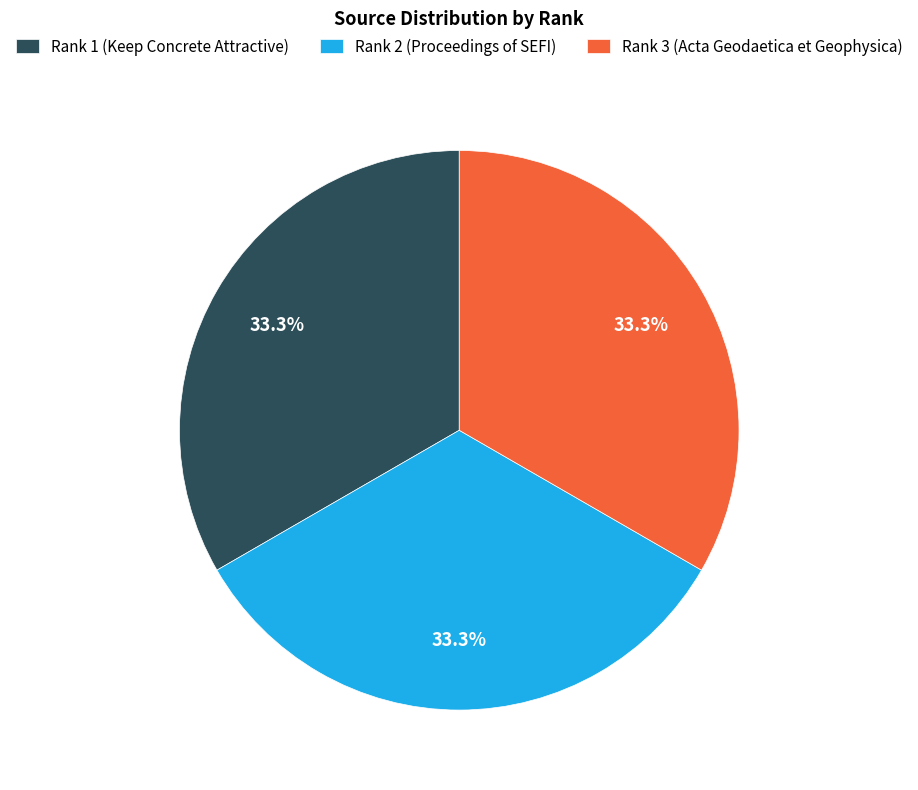

What is the ratio of the value at Rank 2 (Proceedings of SEFI) to the value at Rank 3 (Acta Geodaetica et Geophysica)?

1.0